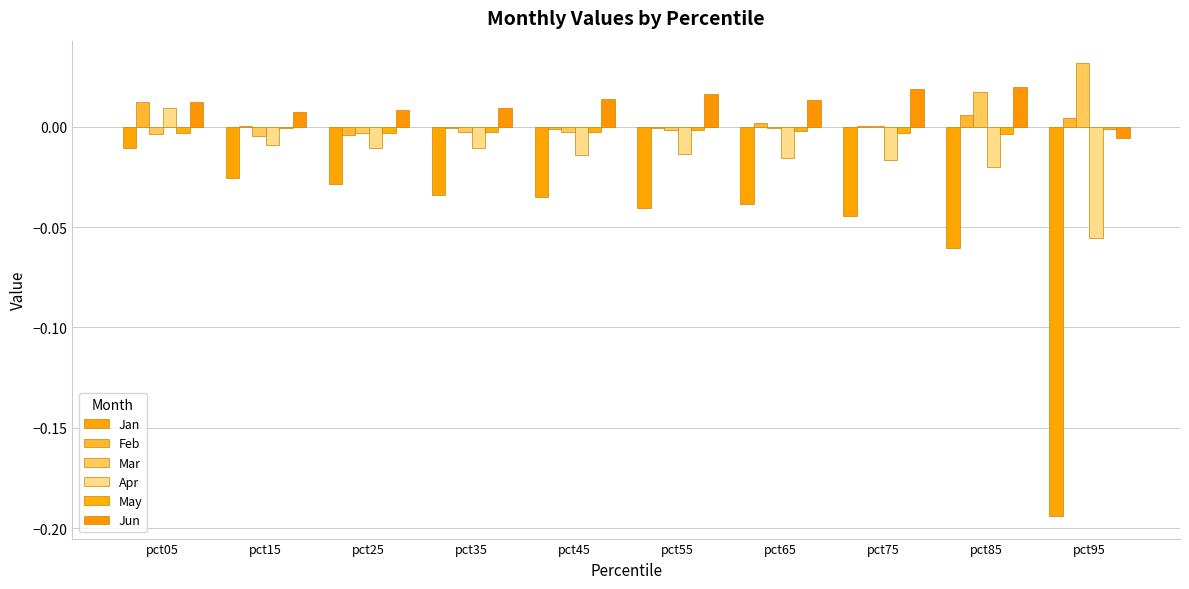

Does the chart contain stacked bars?

No